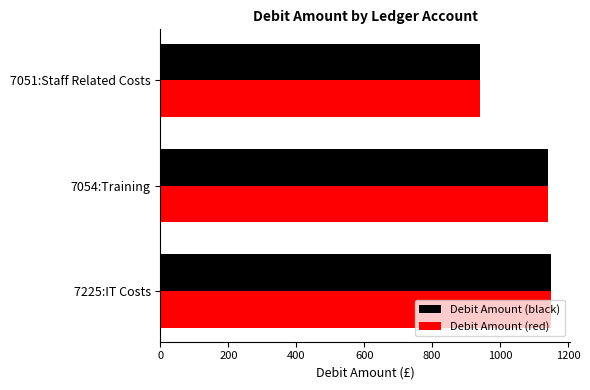

What is the total value across all series at 7225:IT Costs?

2299.2